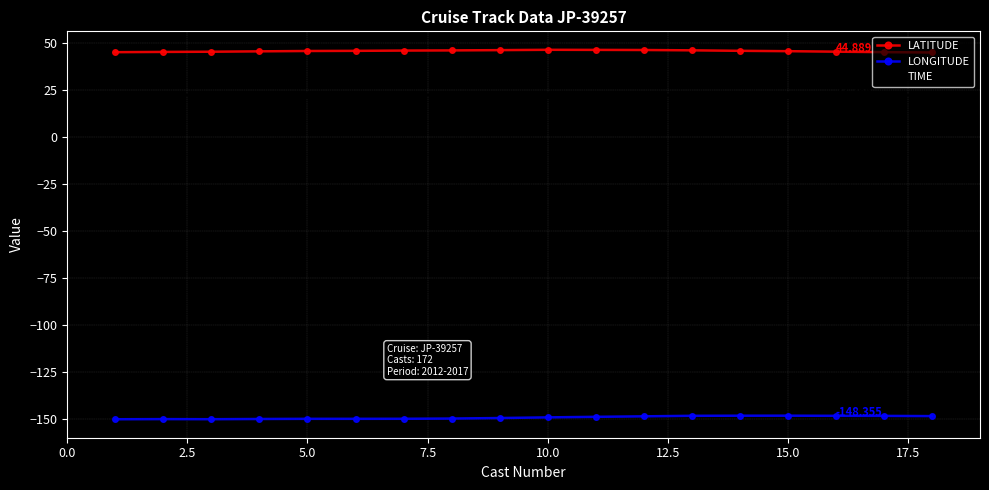

True or false: LATITUDE and TIME cross at least once.

False